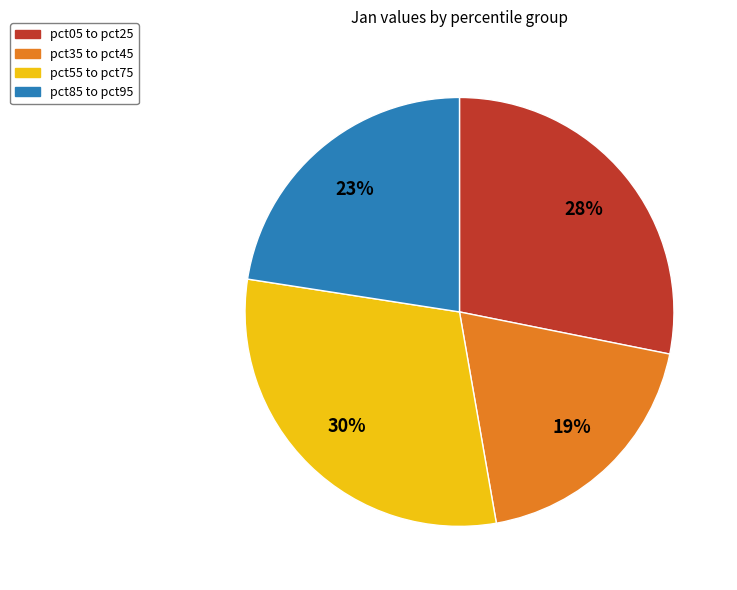

Is there a majority slice in this chart?

No